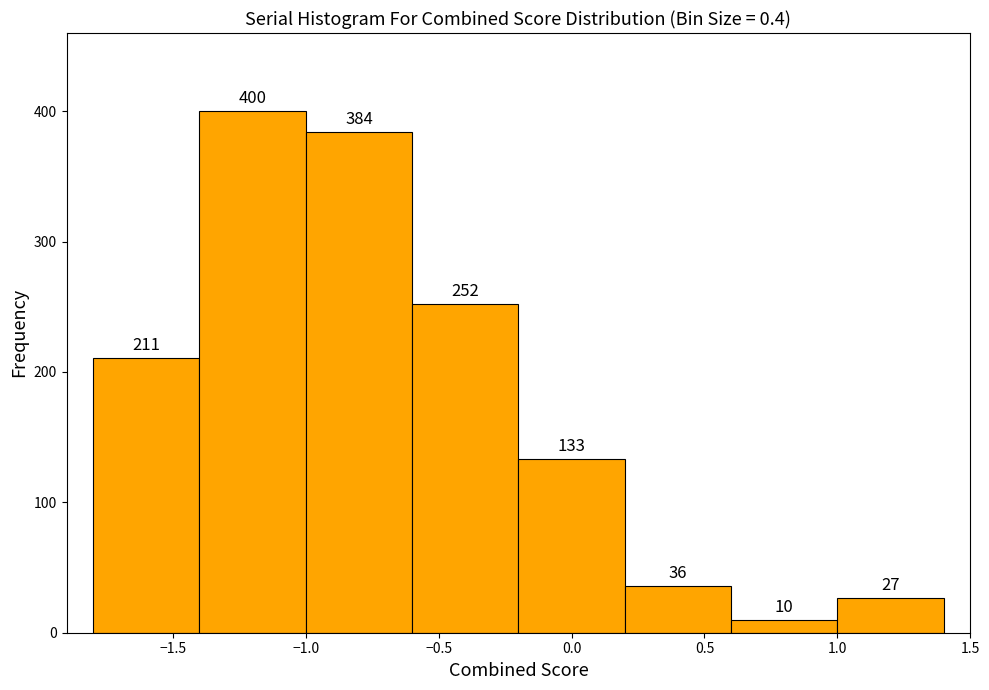

How tall is the bar that spans -0.2 to 0.2 on the x-axis?

133